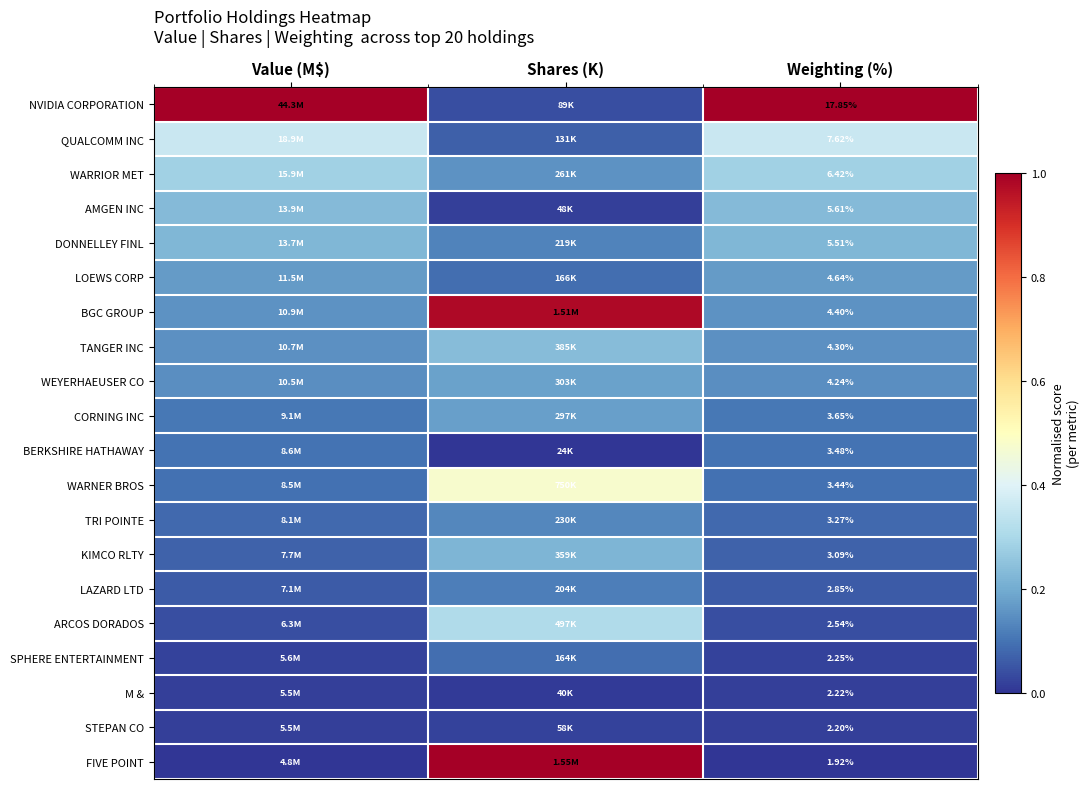

At Value (M$), list the series in order from largest to smallest.

NVIDIA CORPORATION, QUALCOMM INC, WARRIOR MET, AMGEN INC, DONNELLEY FINL, LOEWS CORP, BGC GROUP, TANGER INC, WEYERHAEUSER CO, CORNING INC, BERKSHIRE HATHAWAY, WARNER BROS, TRI POINTE, KIMCO RLTY, LAZARD LTD, ARCOS DORADOS, SPHERE ENTERTAINMENT, M &, STEPAN CO, FIVE POINT